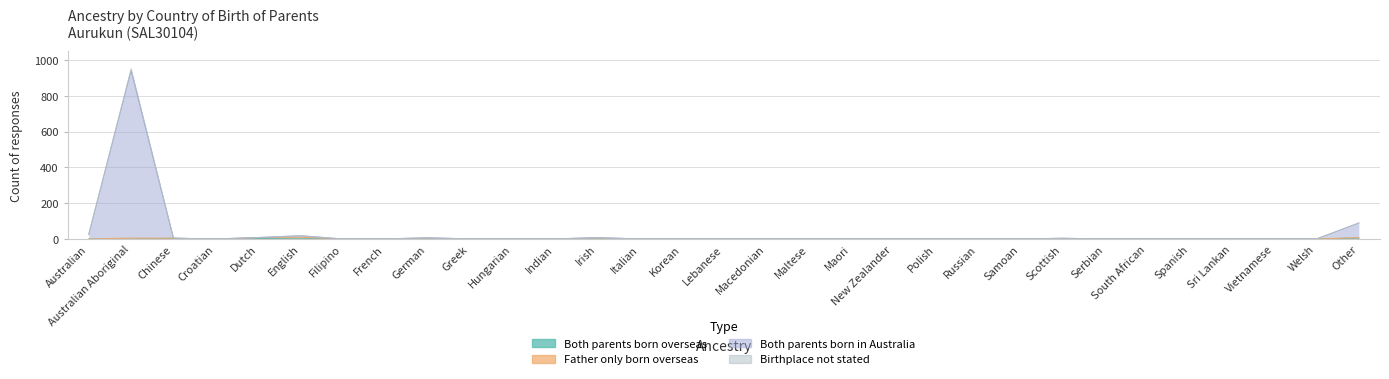

Which series has the largest range (max minus min)?

Both parents born in Australia